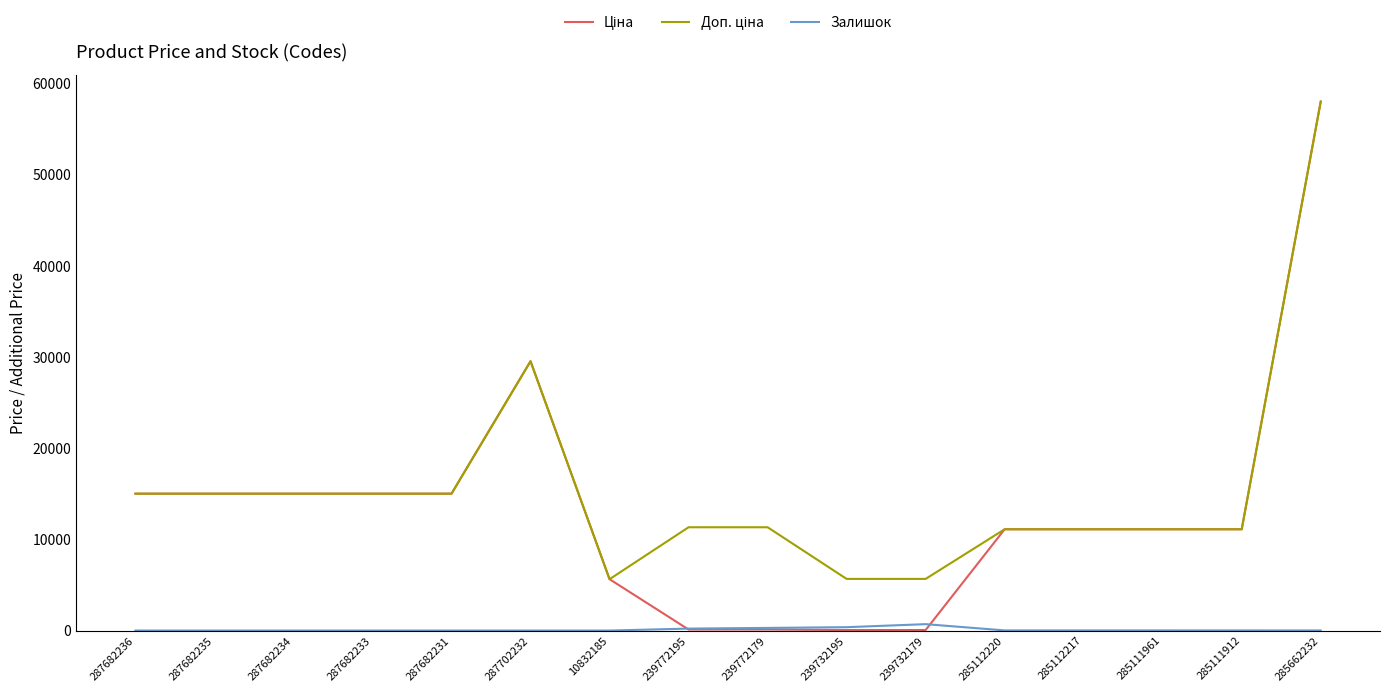

At which category is the sum across all series the highest?

285662232